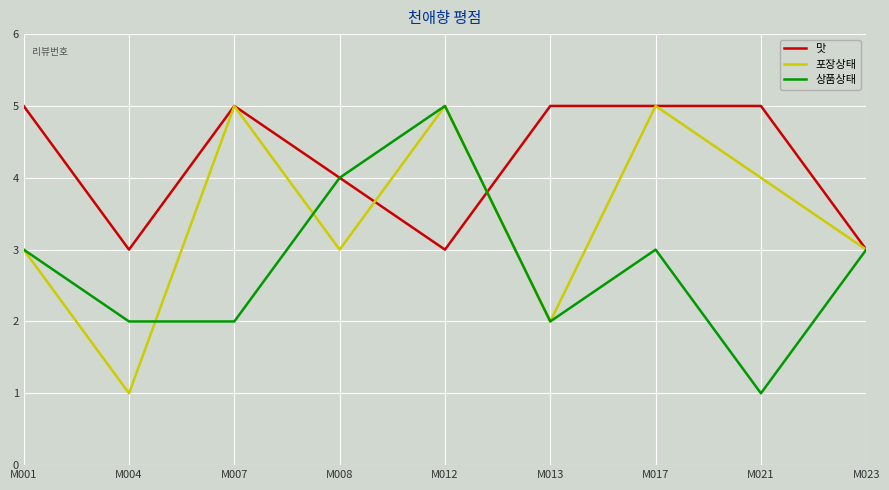

Rank the series by their average value, from highest to lowest.

맛, 포장상태, 상품상태